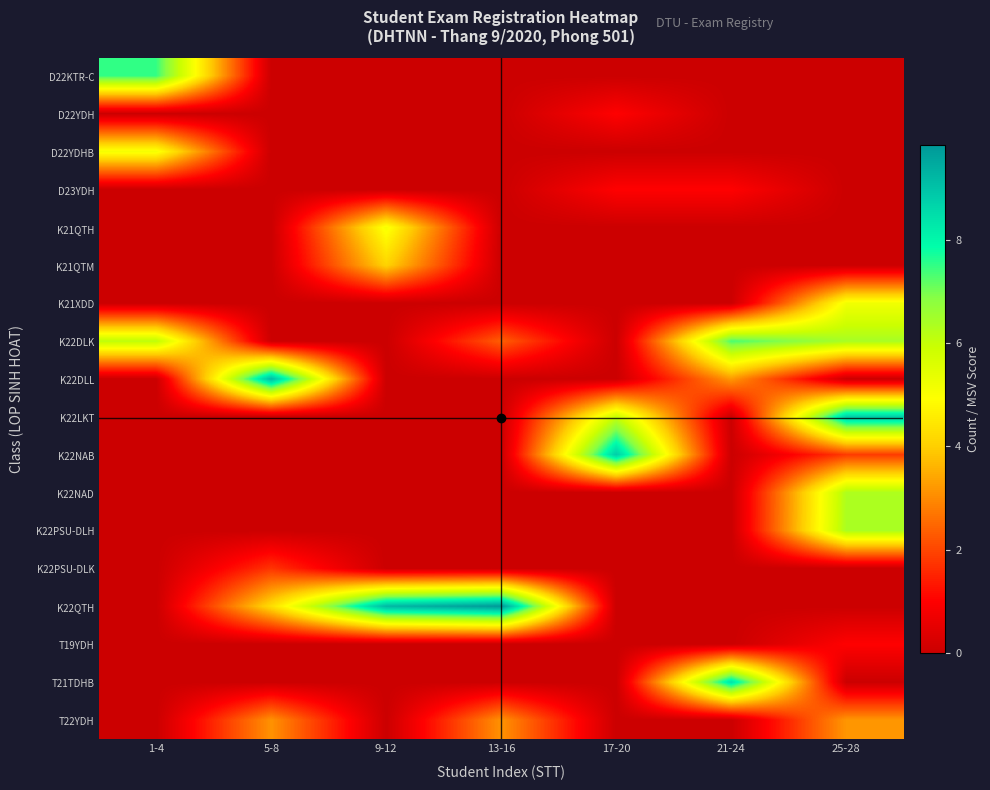

What is the total value across all series at 1-4?

18.7